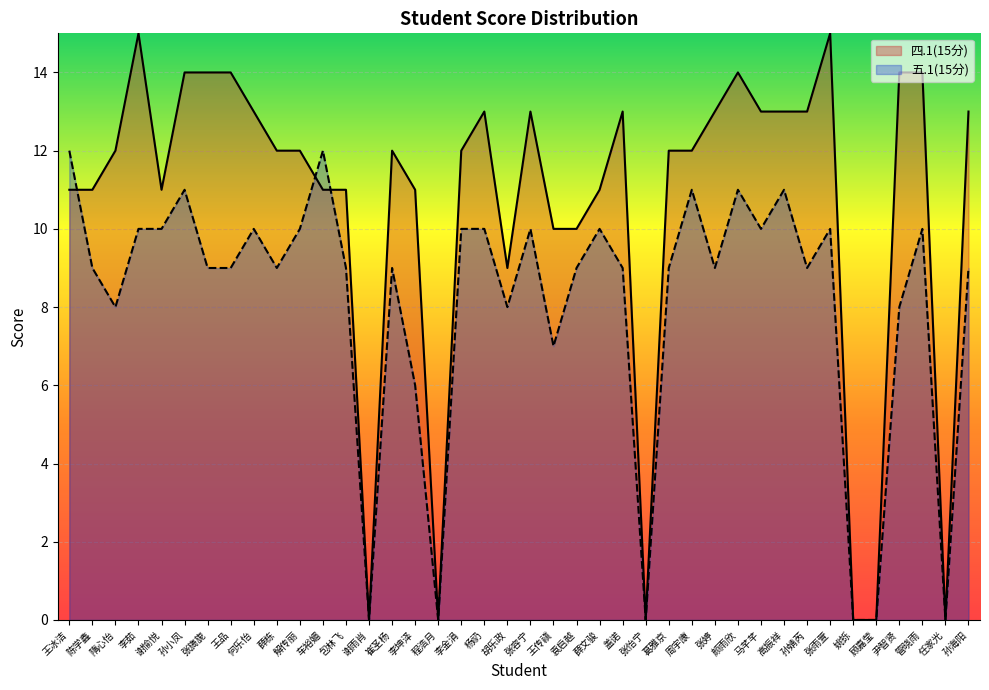

Rank the series by their average value, from lowest to highest.

五.1(15分), 四.1(15分)